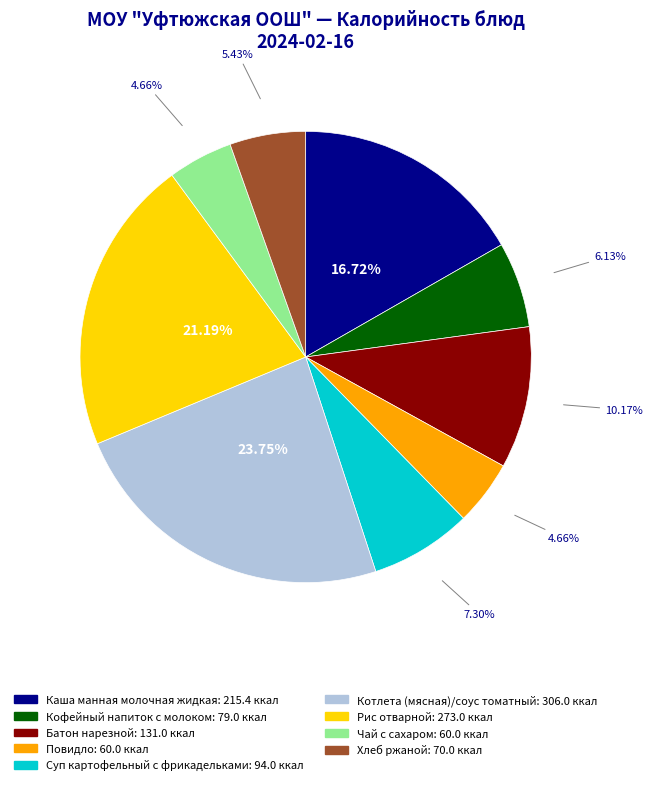

Approximately how many times larger is the value at Батон нарезной compared to Суп картофельный с фрикадельками?

1.4